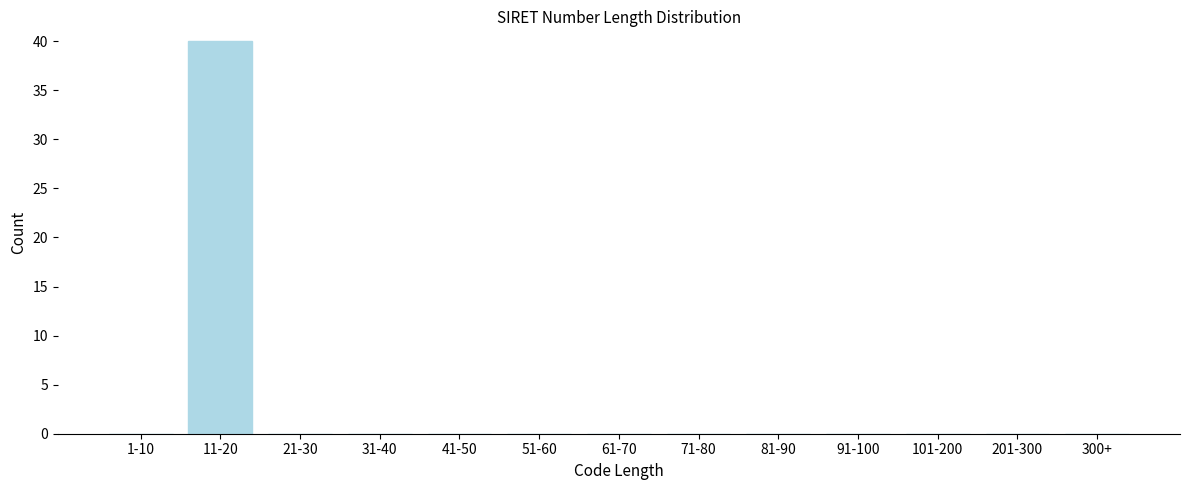

Reading left to right, list all the values displayed in this chart.

1-10=0	11-20=40	21-30=0	31-40=0	41-50=0	51-60=0	61-70=0	71-80=0	81-90=0	91-100=0	101-200=0	201-300=0	300+=0